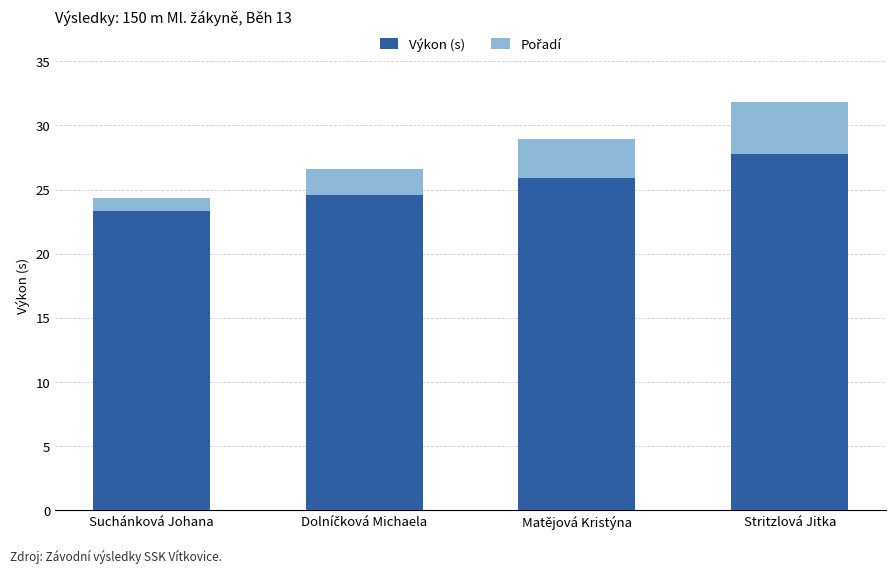

At which category is the sum across all series the highest?

Stritzlová Jitka